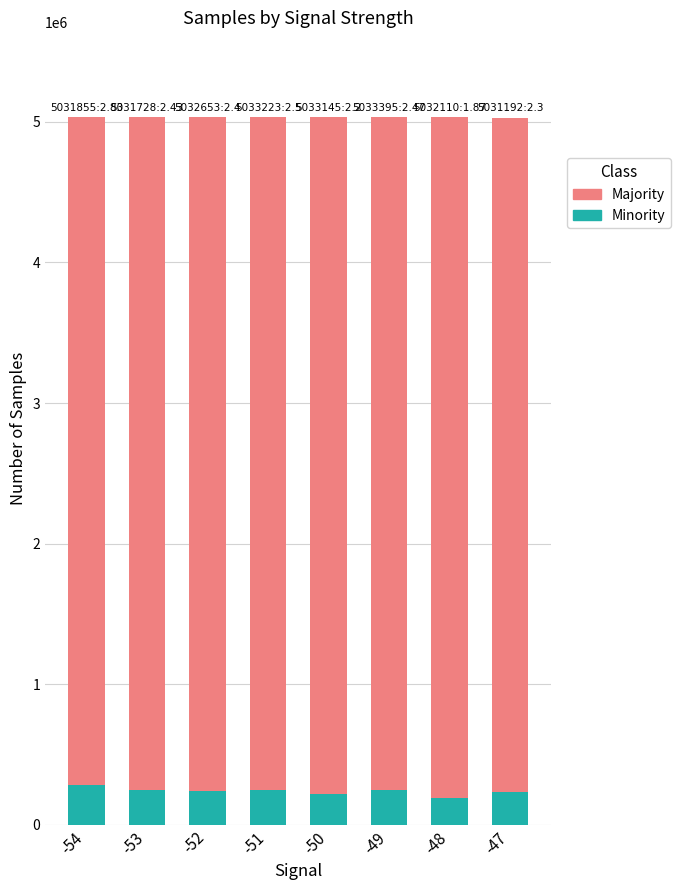

Rank the series by their maximum value, from lowest to highest.

Minority, Majority